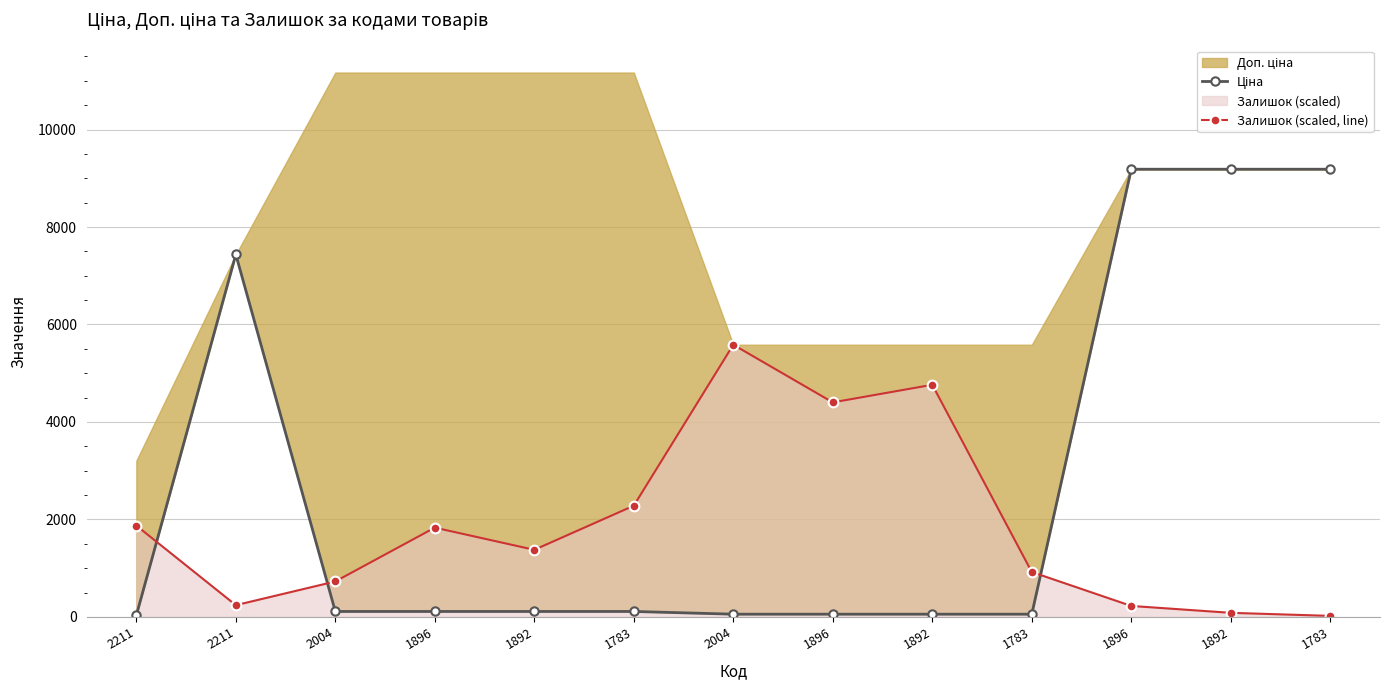

Reading left to right, list all the values displayed in this chart.

Ціна: 32.0	7436.2	111.7	111.7	111.7	111.7	55.9	55.9	55.9	55.9	9185.9	9185.9	9185.9
Залишок (scaled, line): 1873.7	240.8	727.5	1831.8	1376.5	2282.0	5584.5	4401.7	4762.8	921.2	225.1	83.7	20.9